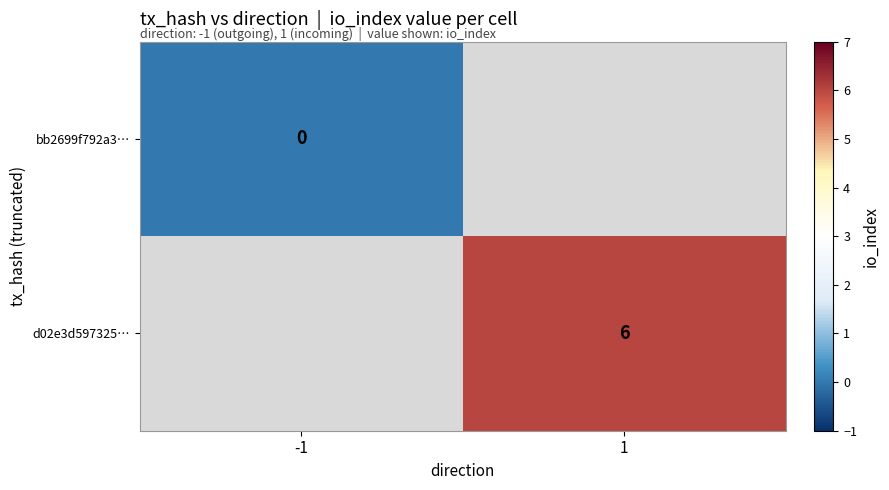

True or false: d02e3d597325… has a value of 3 at 1.

False